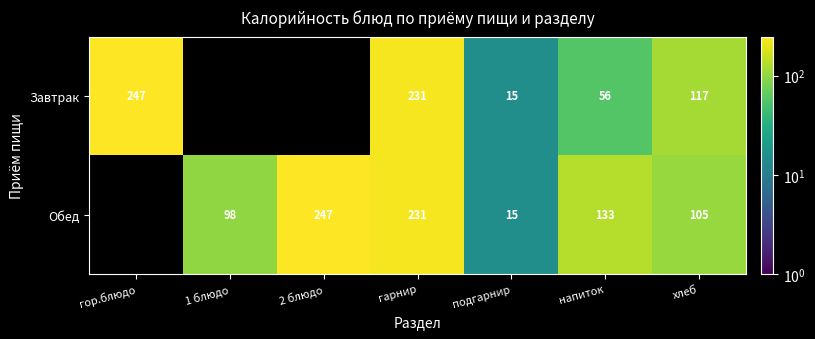

Is the value of Завтрак at 1 блюдо greater than the value of Обед at подгарнир?

No